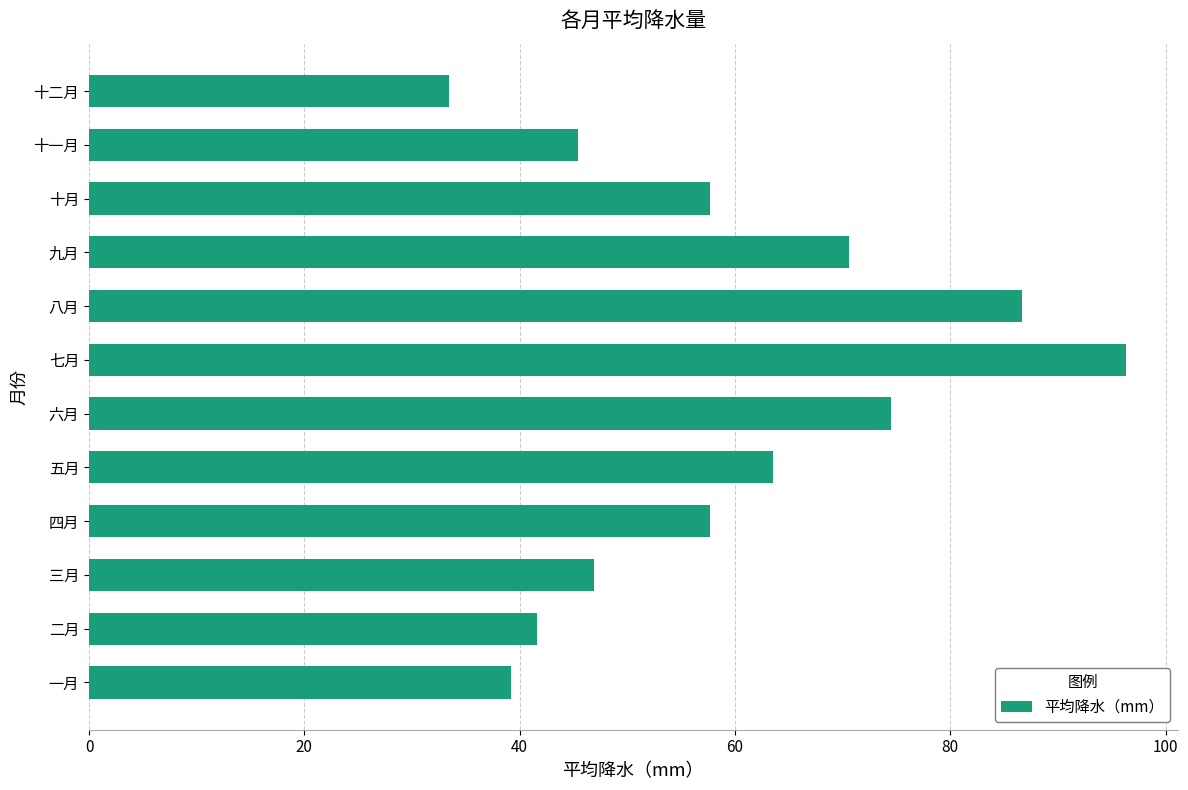

Is it true that the value at 六月 is 74.5?

True